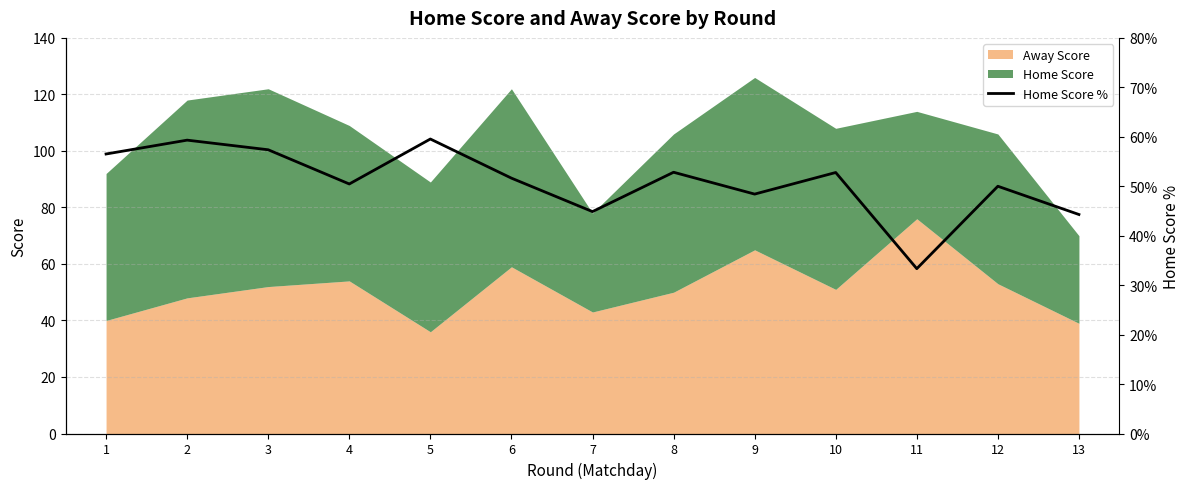

What is the ratio of the value at 3 to the value at 7?

1.3